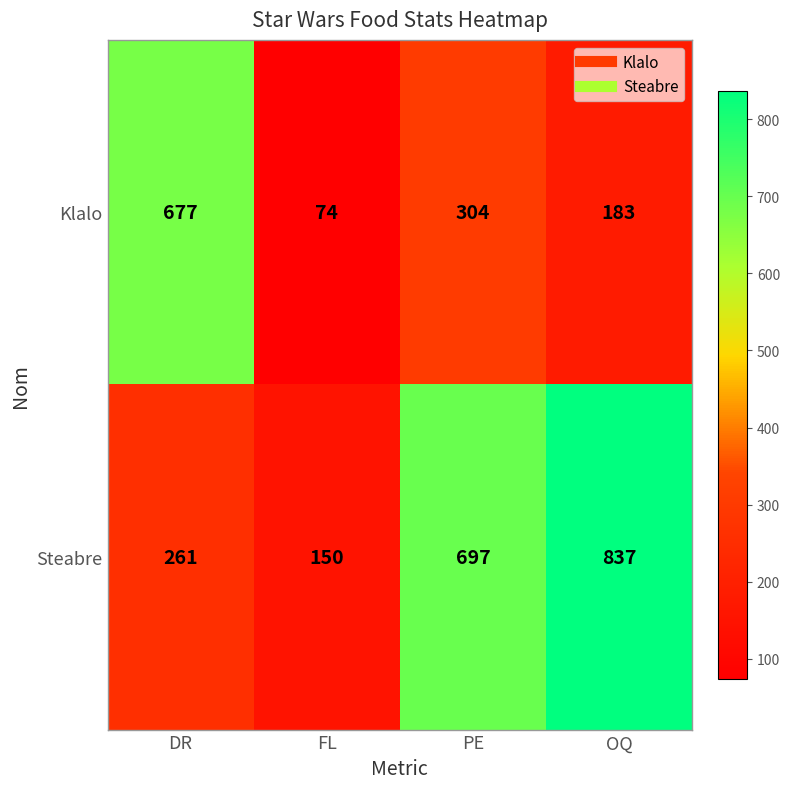

Reading right to left, list all the values displayed in this chart.

Klalo: 183	304	74	677
Steabre: 837	697	150	261